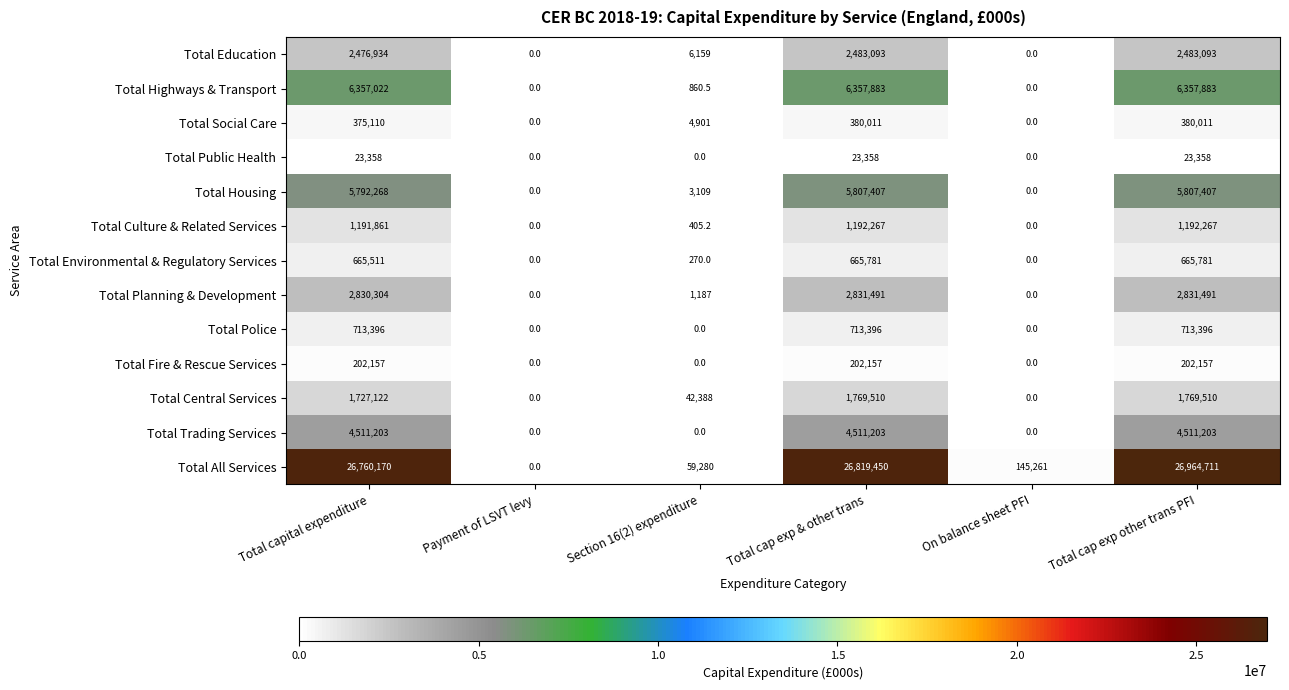

Is it true that Total Public Health equals -12548.0 at Payment of LSVT levy?

False